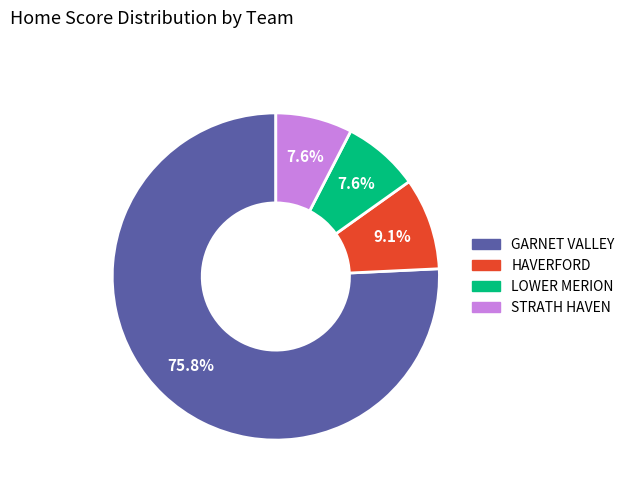

Is there a majority slice in this chart?

Yes